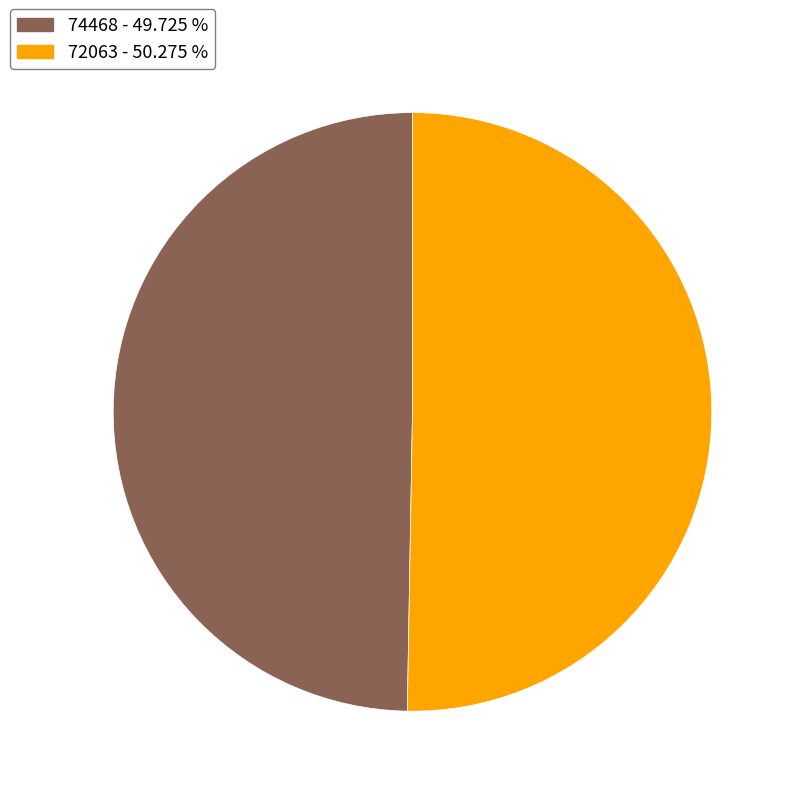

Which slice is the smallest?

74468